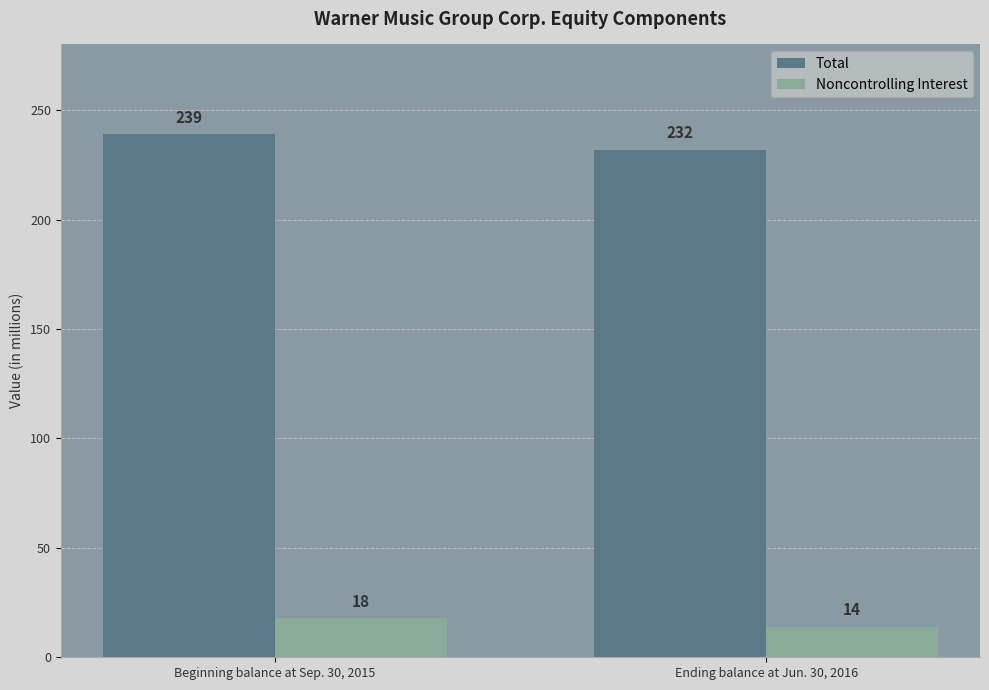

Does the chart contain any negative values?

No